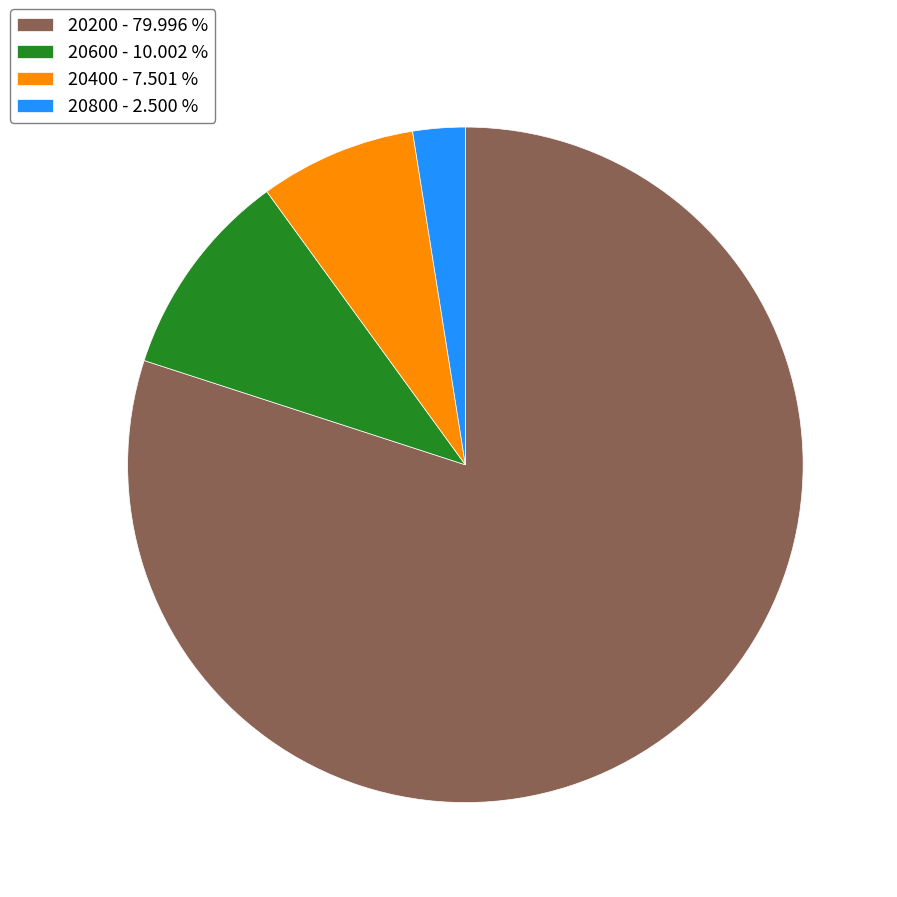

Approximately how many times larger is the value at 20400 - 7.501 % compared to 20600 - 10.002 %?

0.7